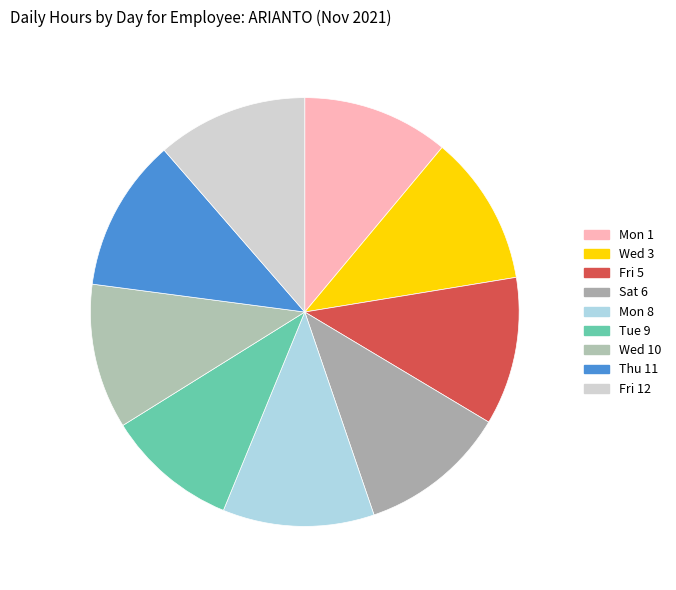

How many segments does this pie chart have?

9